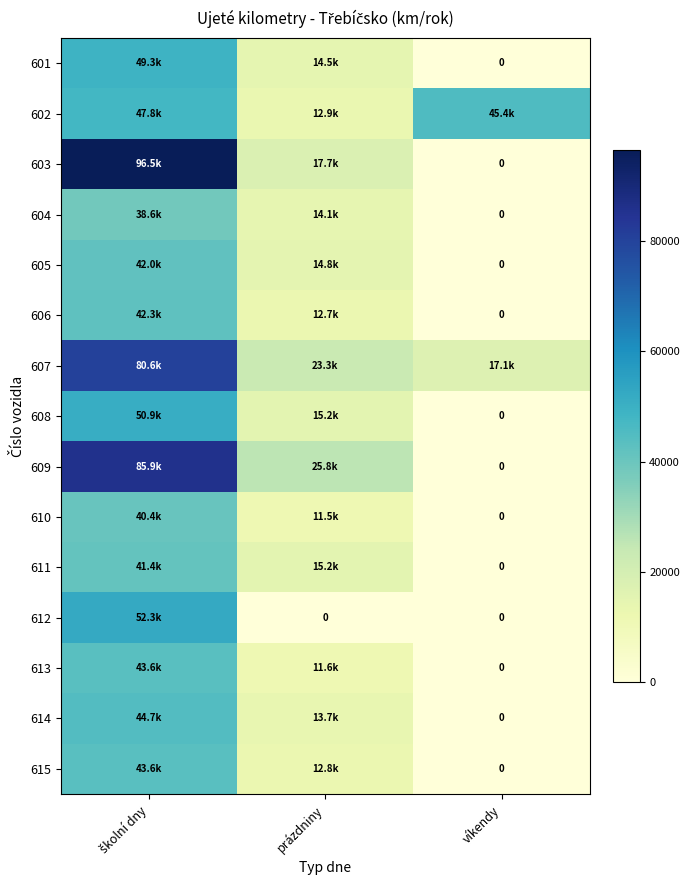

At which label does 602 reach its peak?

školní dny